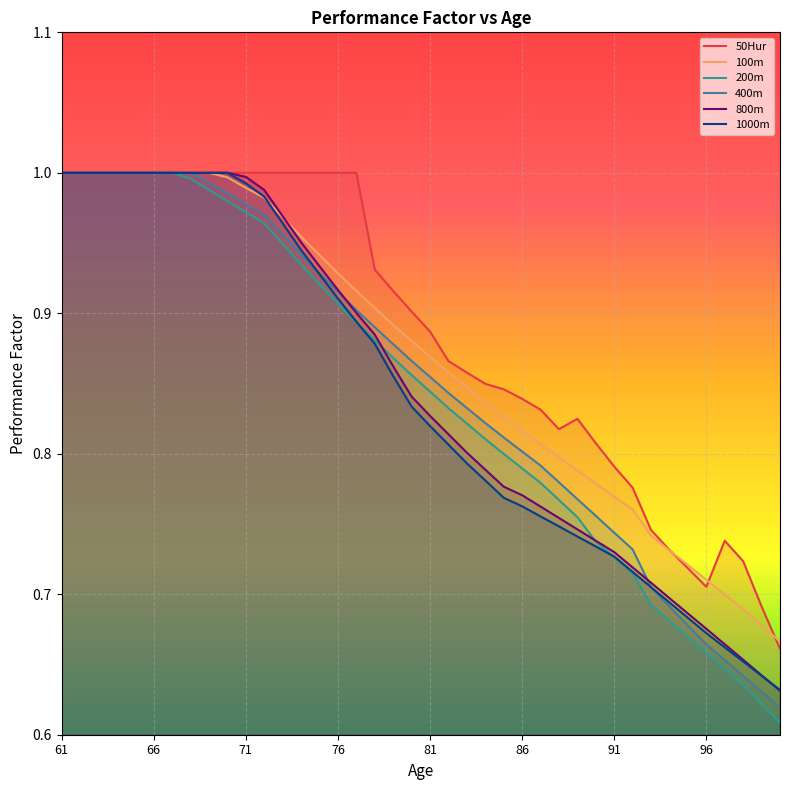

Is it true that 800m equals 0.8 at 81?

True